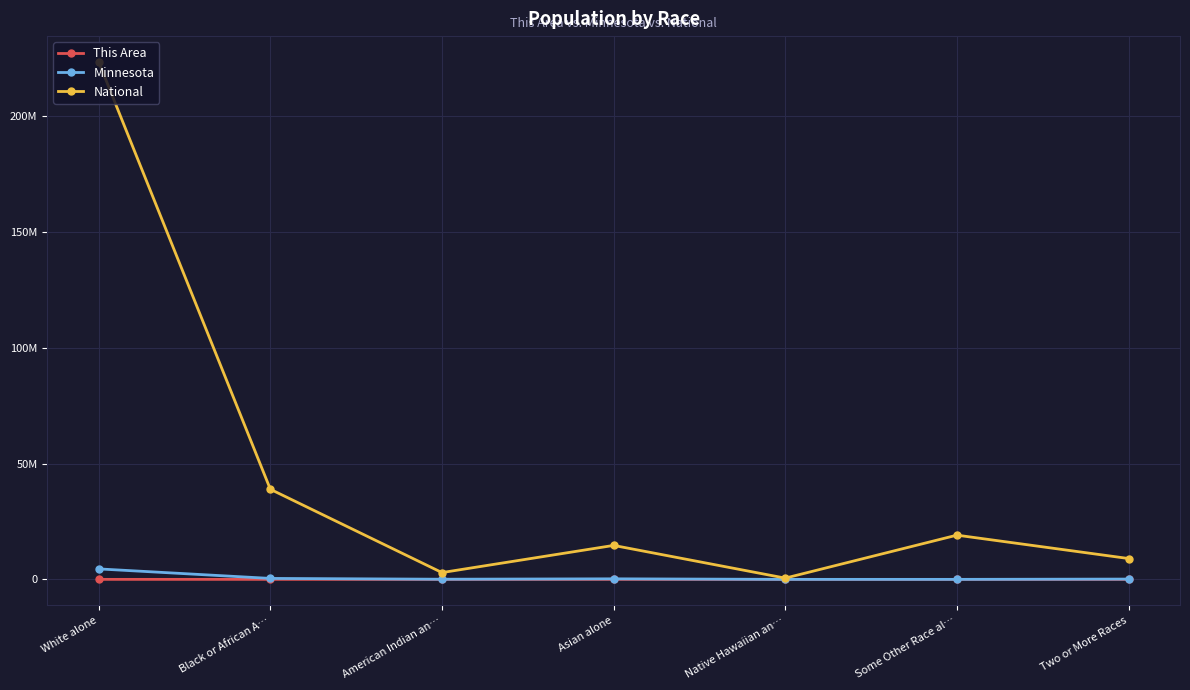

Does the chart display data point markers on the line(s)?

Yes